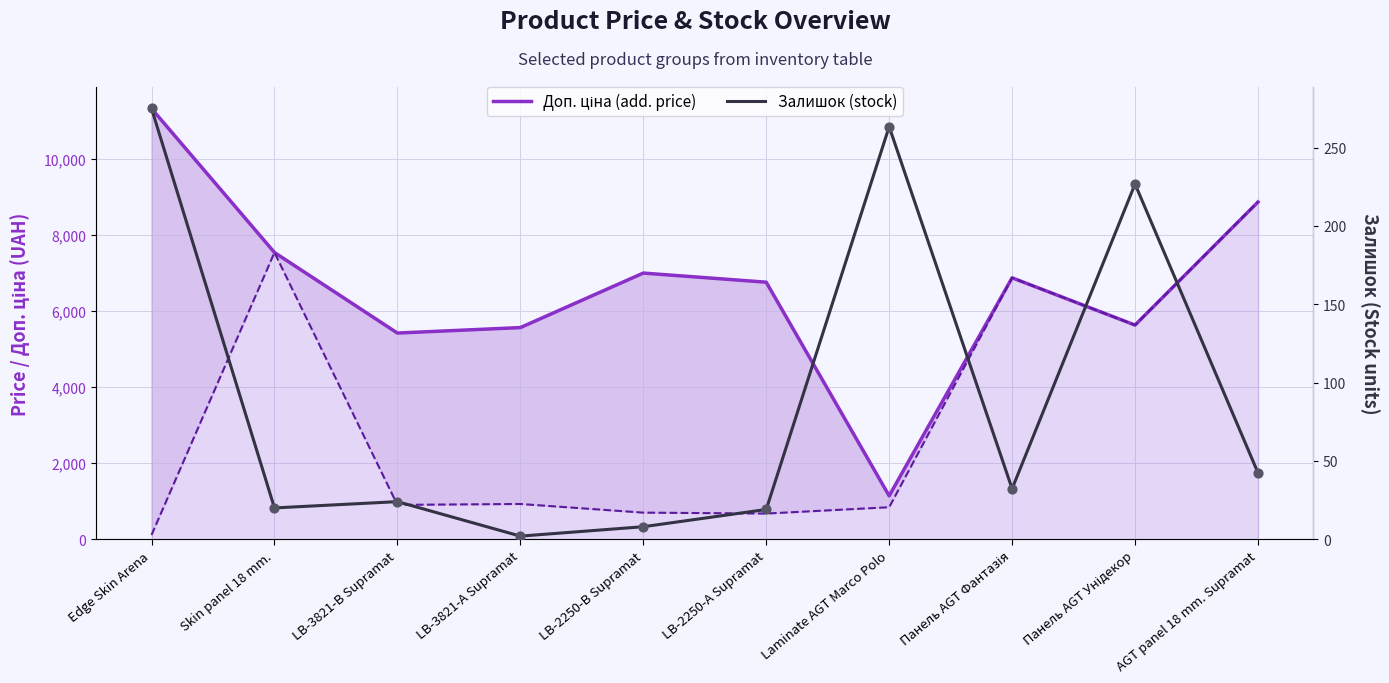

Which series contains the highest Y value?

Доп. ціна (add. price)